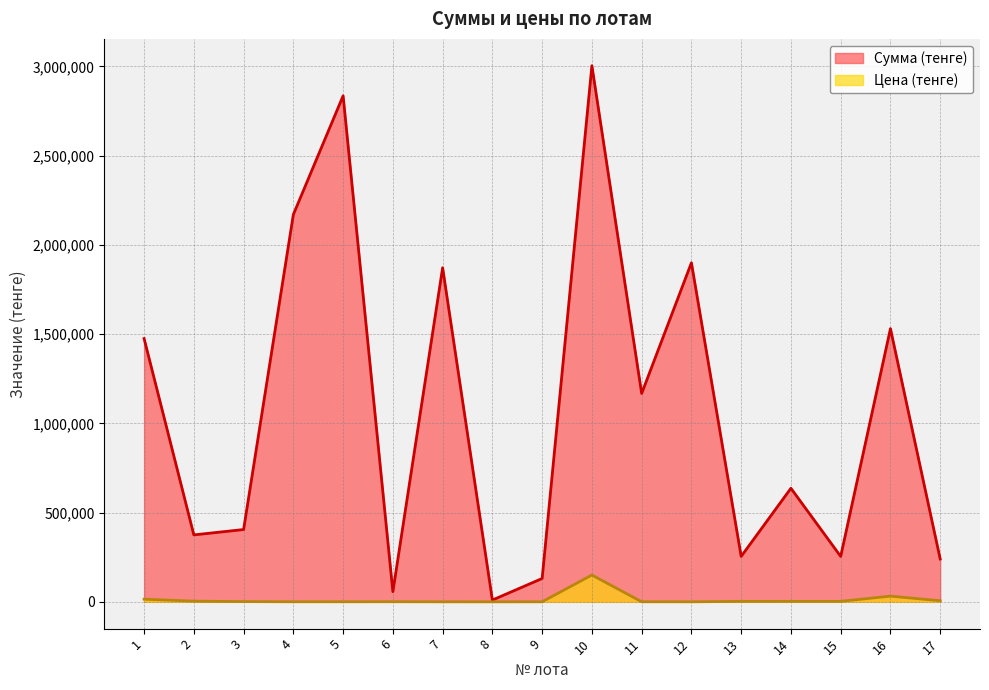

True or false: Цена (тенге) has a value of 1040.2 at 2.

False